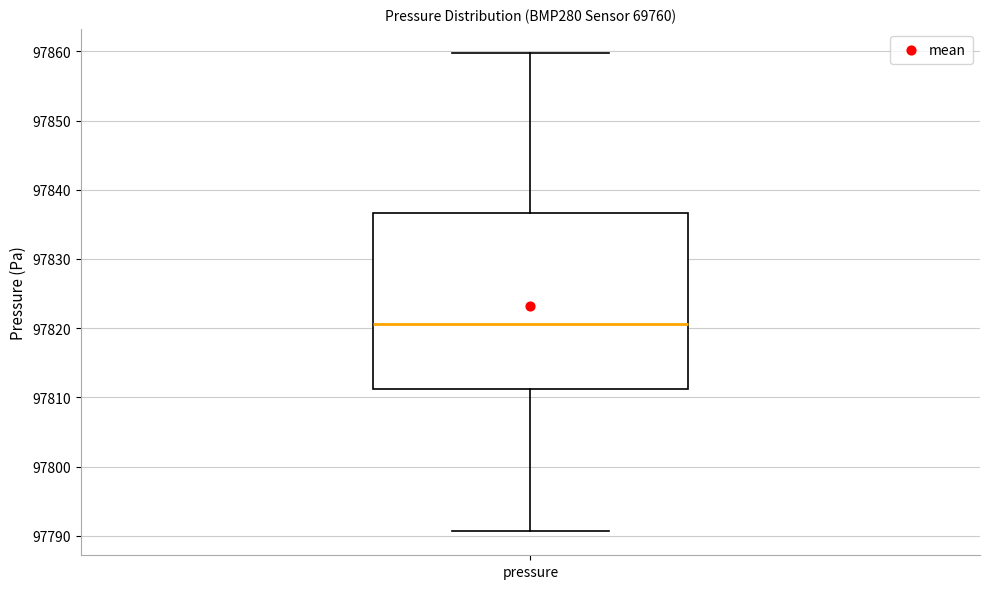

Transcribe this box plot: give where the median line is, the range the box spans, and where the two whiskers end, as read against the y-axis. The values are not printed on the chart, so give them approximately, as read against the axis.

median 97821, box 97811 to 97837, whiskers 97791 to 97860